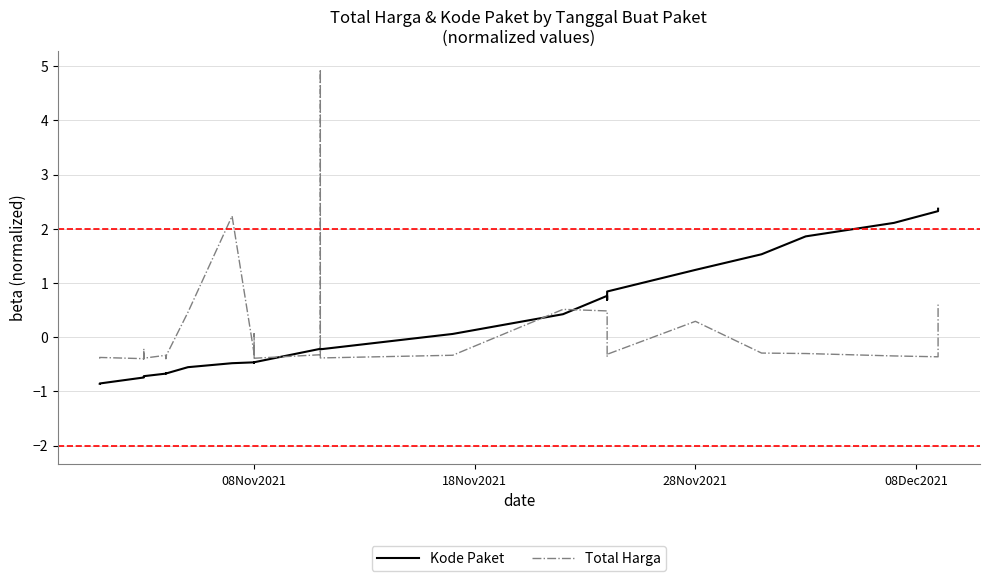

What is the difference between the second highest and minimum values in the Kode Paket series?

3.2